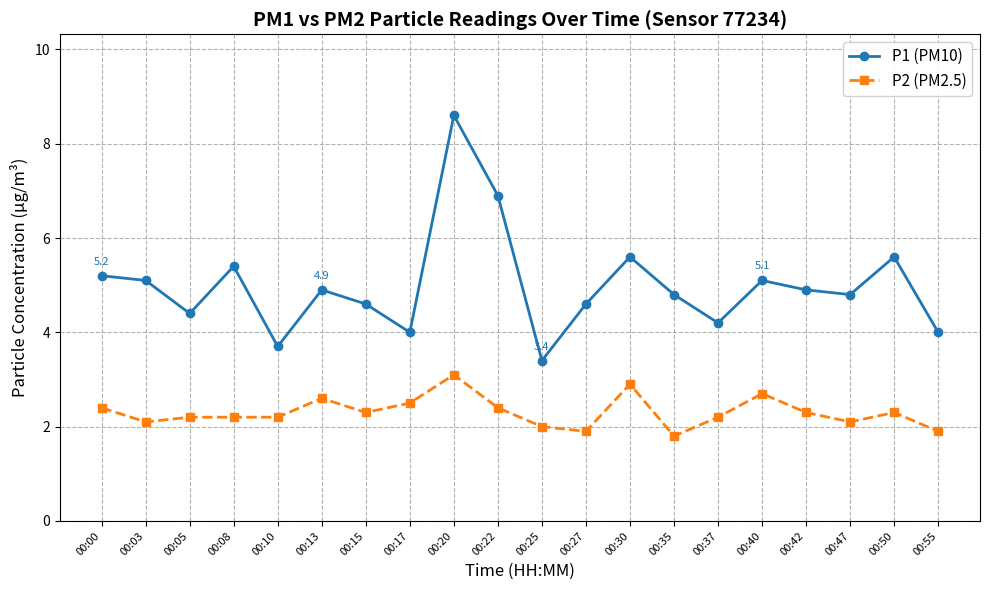

At which category does P1 (PM10) reach its first local peak?

00:08